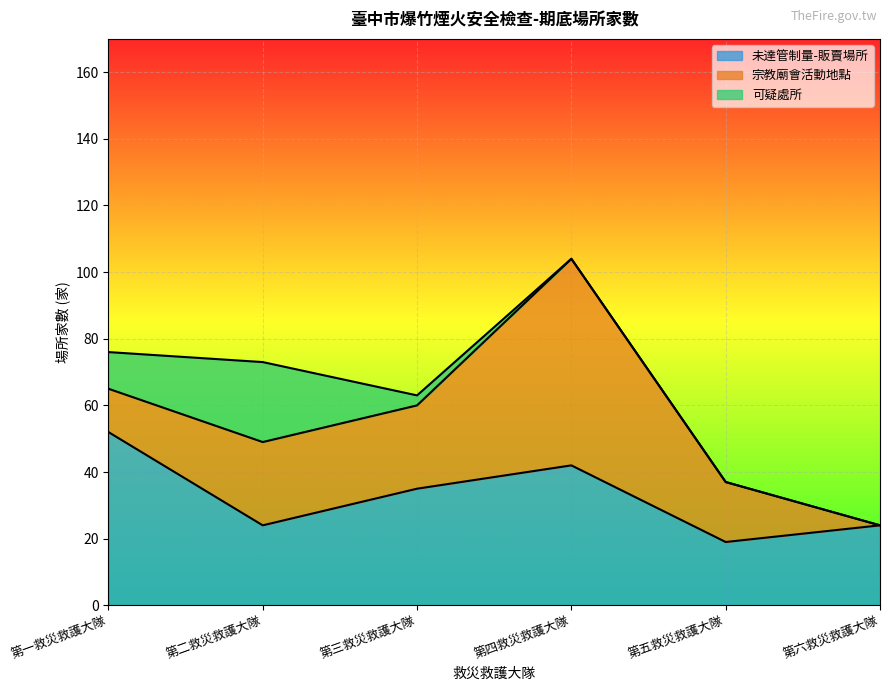

What is the difference between the 宗教廟會活動地點 values at 第一救災救護大隊 and 第三救災救護大隊?

12